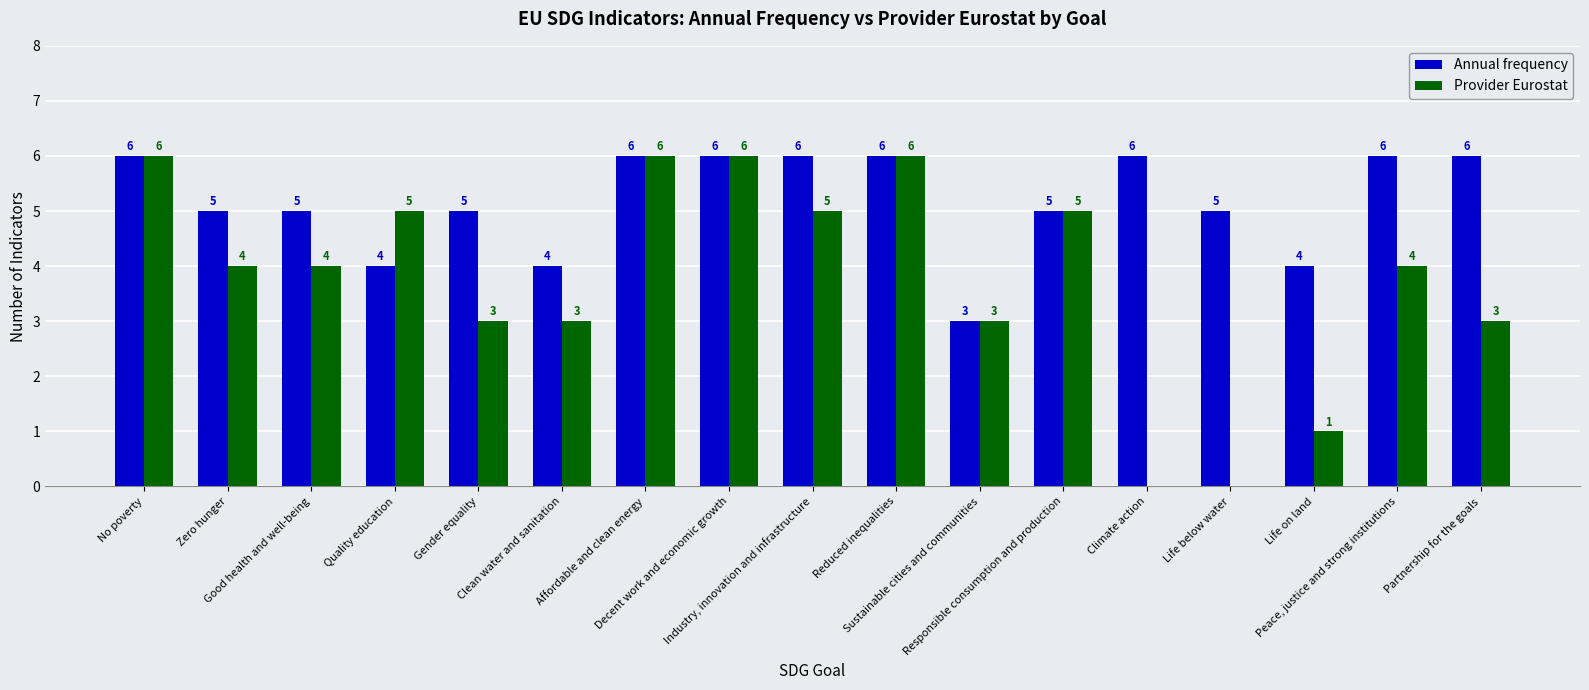

What is the maximum value shown in the chart?

6